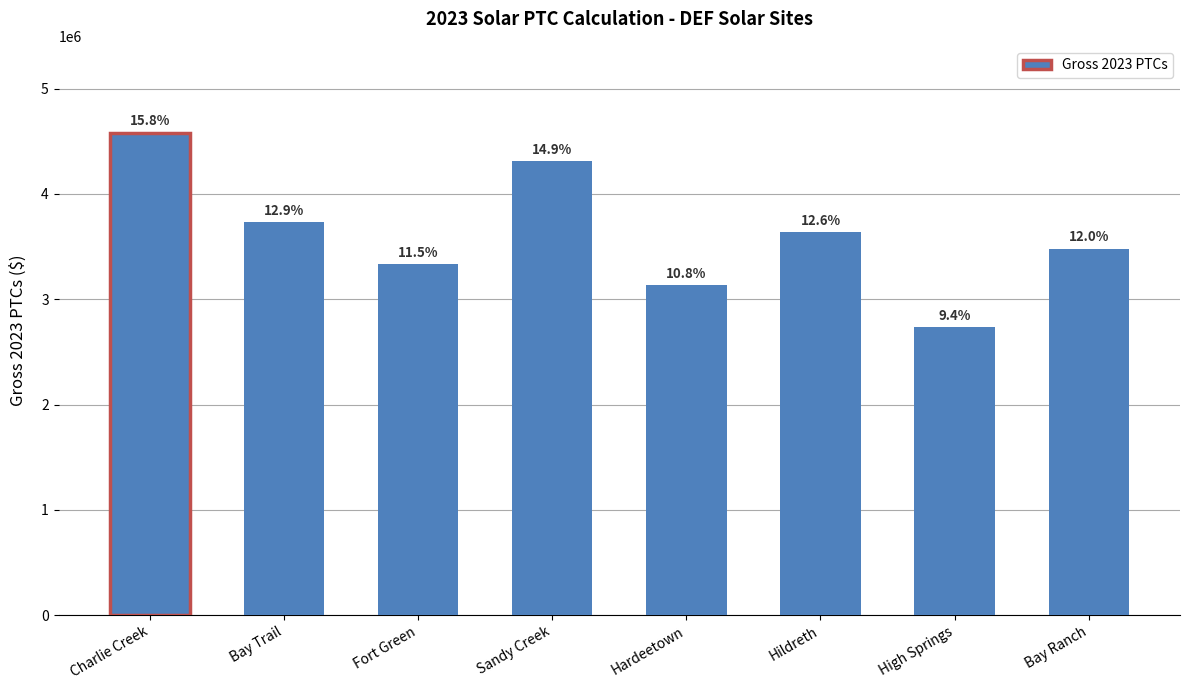

Does the chart contain any negative values?

No